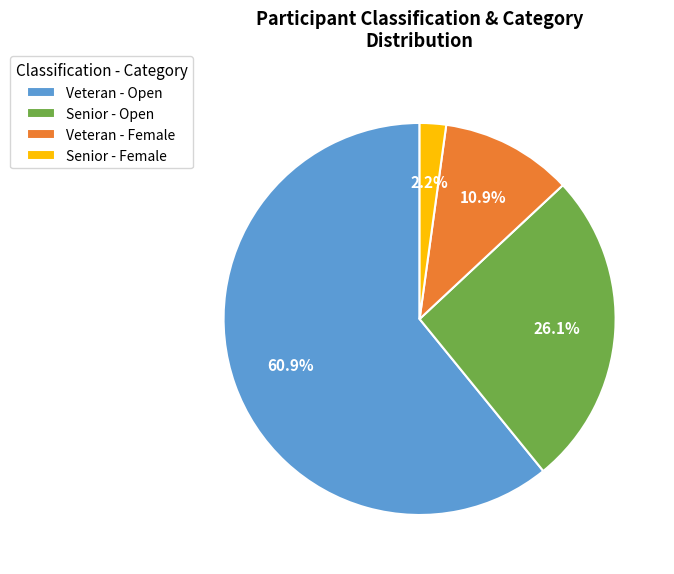

Combined, what portion of the pie is Veteran - Female and Veteran - Open?

71.7%